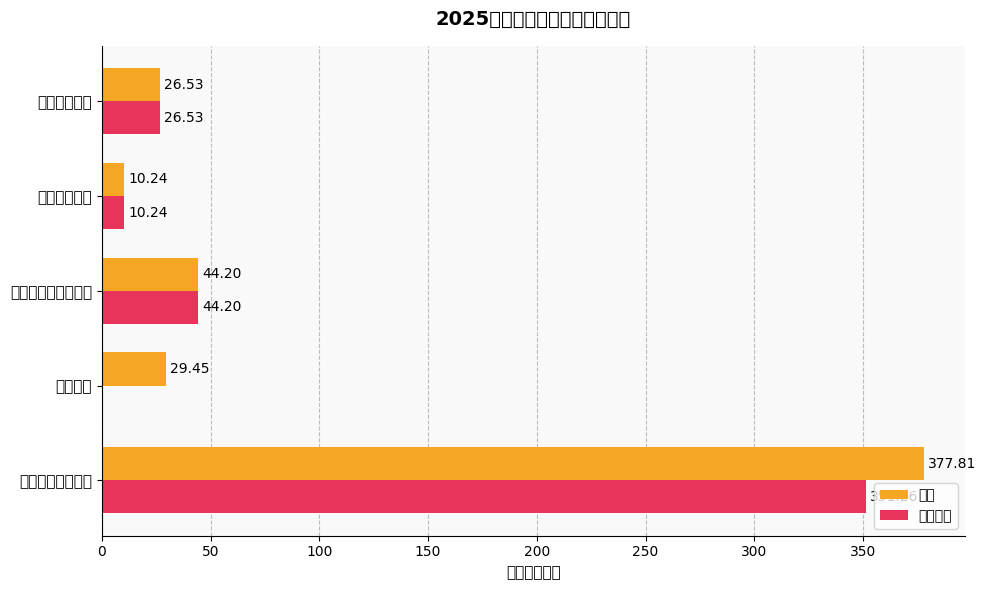

What is the difference between the second highest and second lowest values in the 合计 series?

17.7